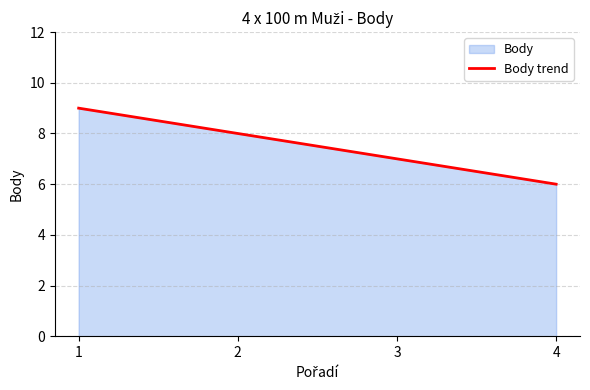

What is the sum of all values?

30